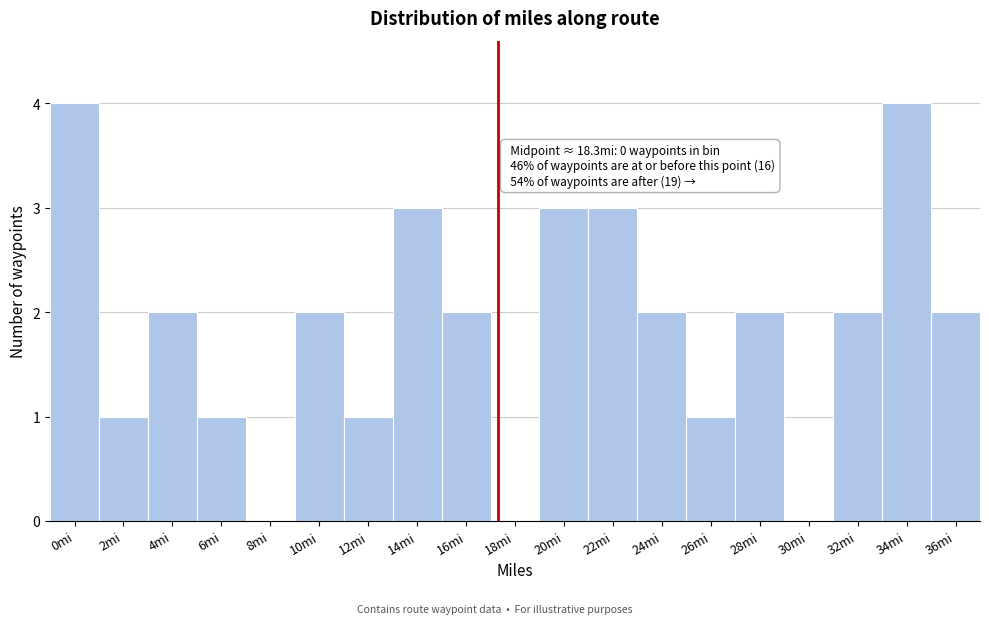

Reading left to right, list all the values displayed in this chart.

0mi=4	2mi=1	4mi=2	6mi=1	8mi=0	10mi=2	12mi=1	14mi=3	16mi=2	18mi=0	20mi=3	22mi=3	24mi=2	26mi=1	28mi=2	30mi=0	32mi=2	34mi=4	36mi=2